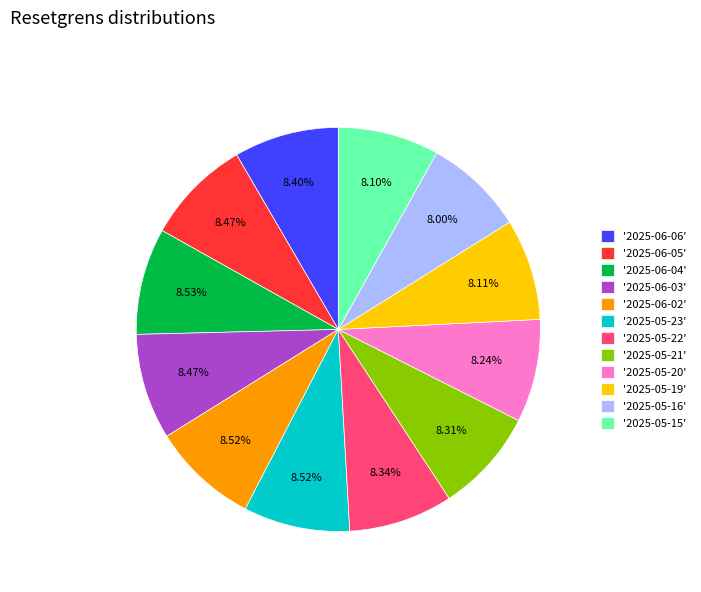

What is the ratio of the value at '2025-05-20' to the value at '2025-06-03'?

1.0